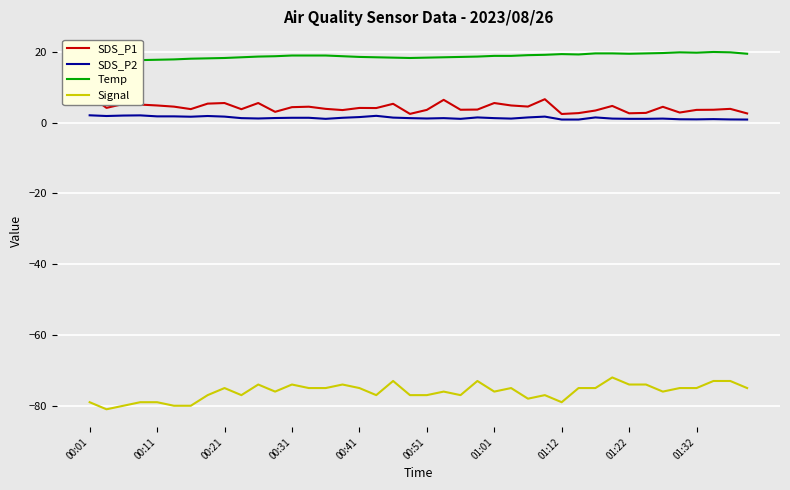

True or false: Signal and SDS_P2 cross at least once.

False